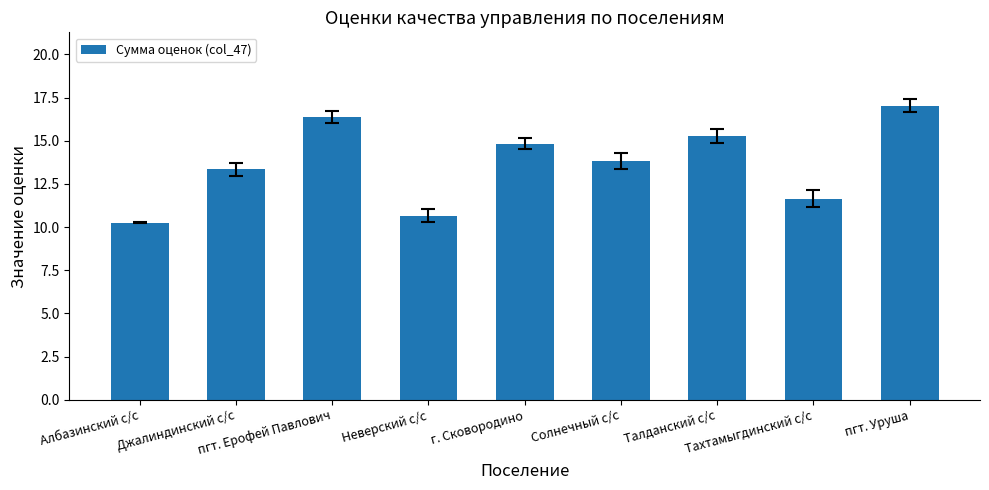

At which category does the chart reach its minimum across all series?

Албазинский с/с